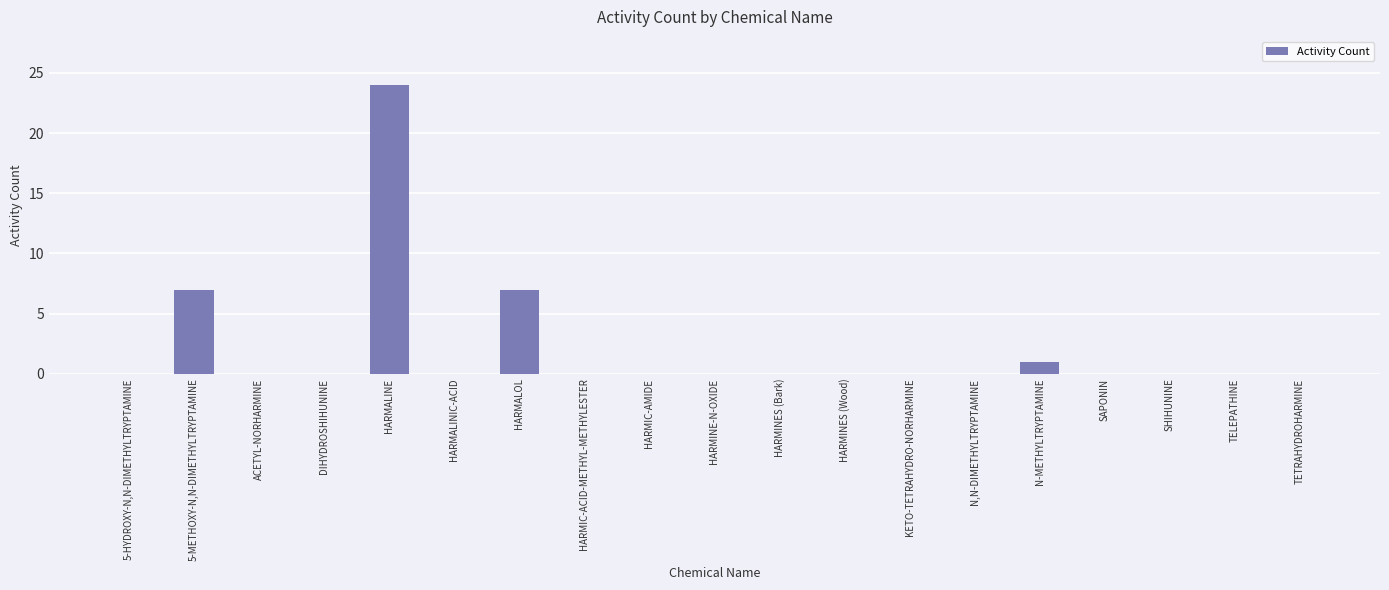

What value does the data have at HARMALINE?

24